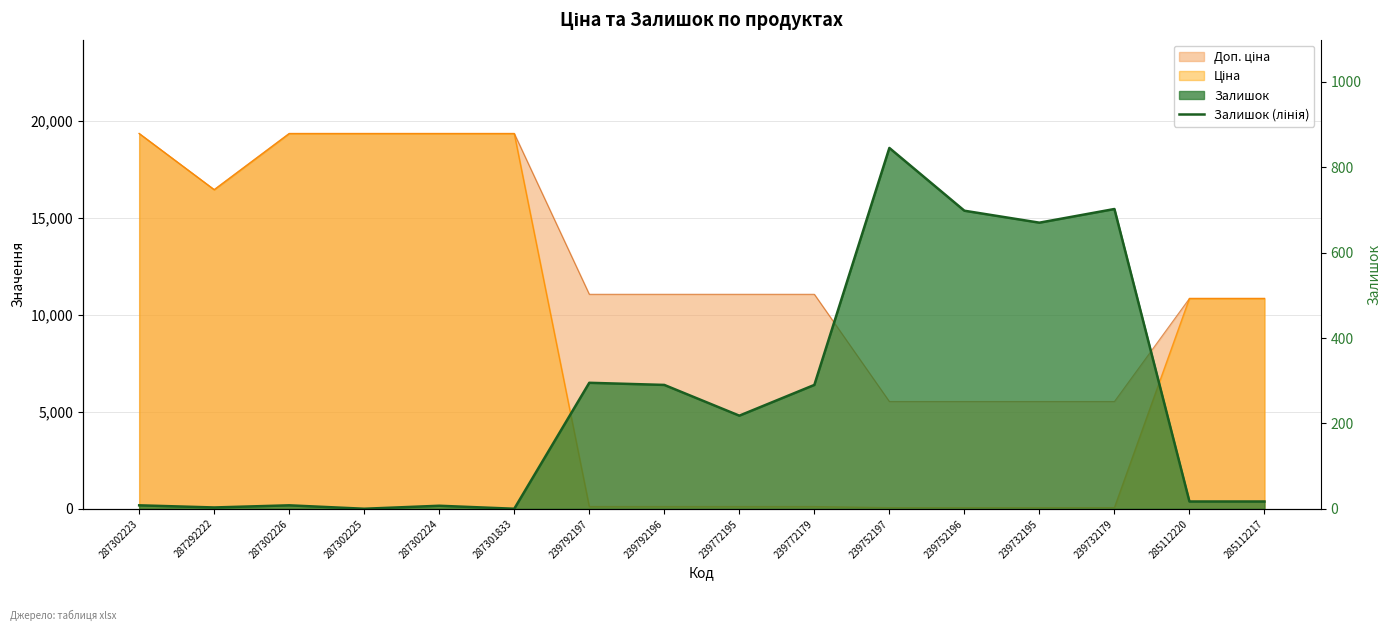

What is the label of the 15th point from the left?

285112220